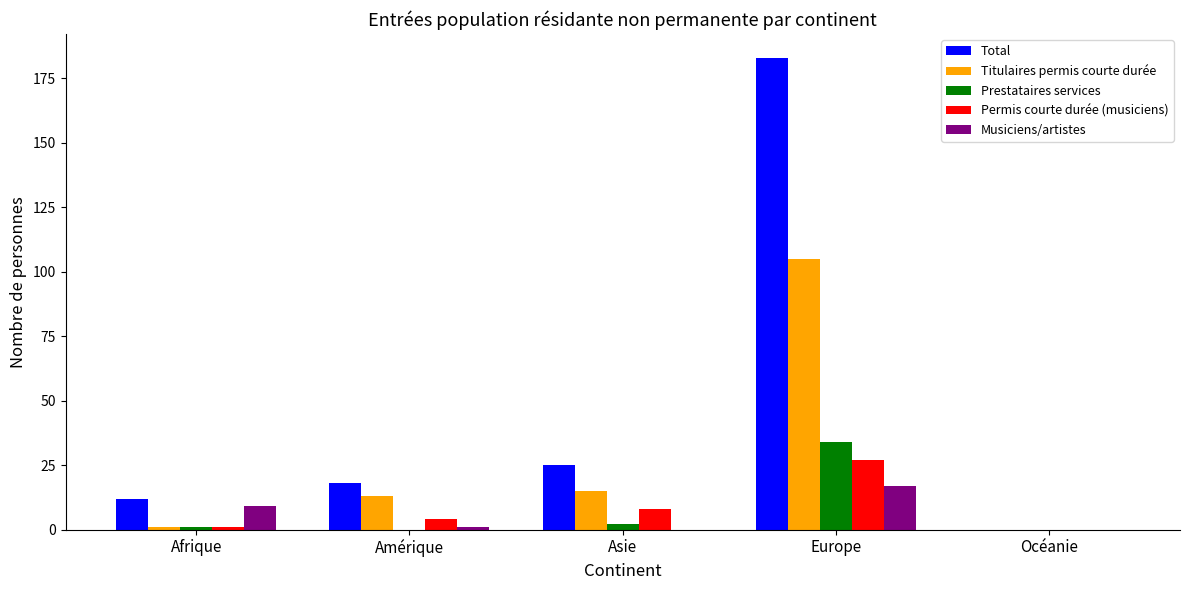

How many categories are shown in the chart?

5